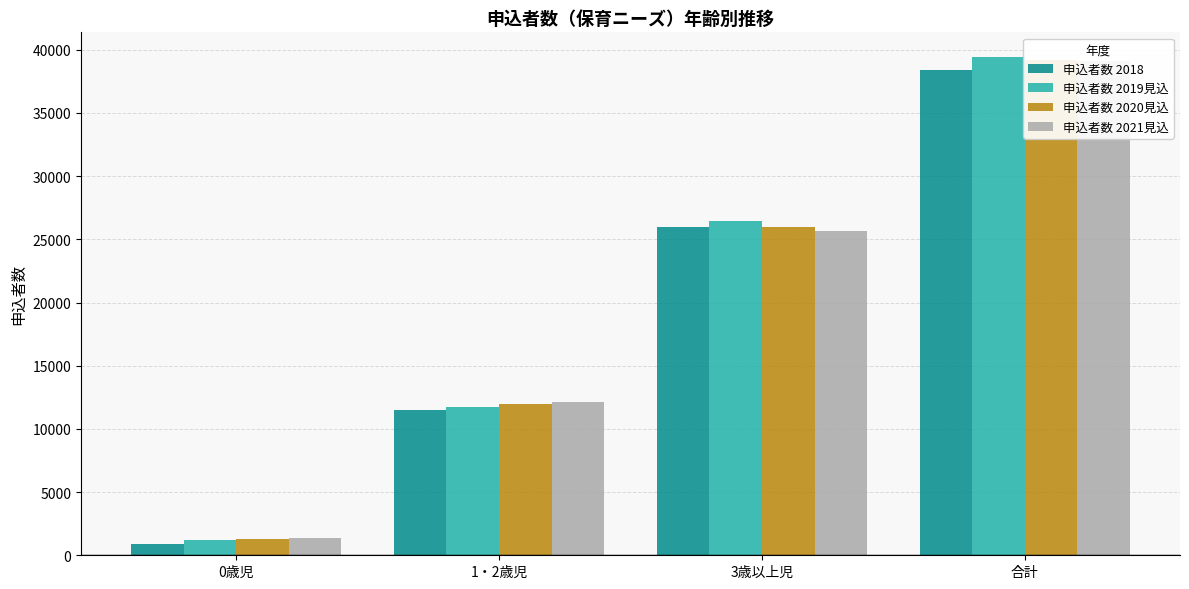

What is the average value of the 申込者数 2018 series?

19184.5